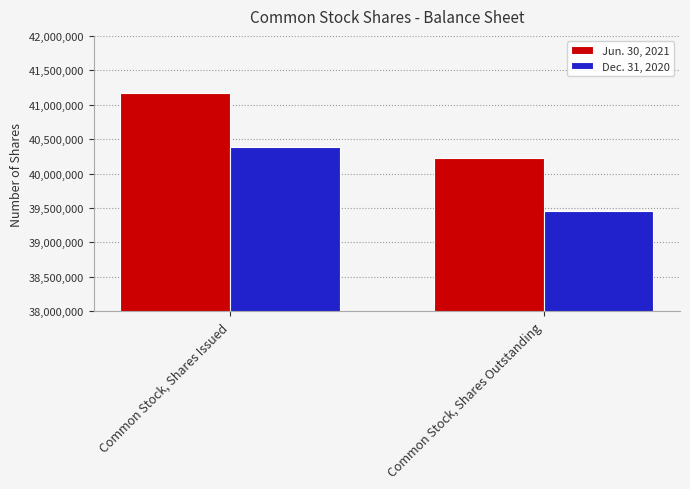

At Common Stock, Shares Outstanding, list the series in order from smallest to largest.

Dec. 31, 2020, Jun. 30, 2021